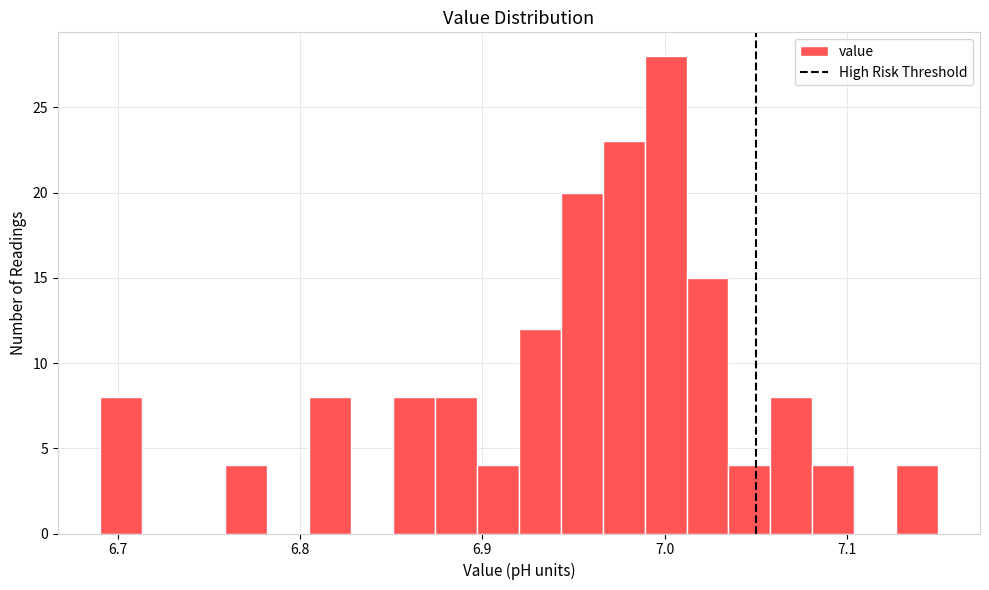

Read against the x-axis, roughly where is the centre of the tallest bar?

7.00